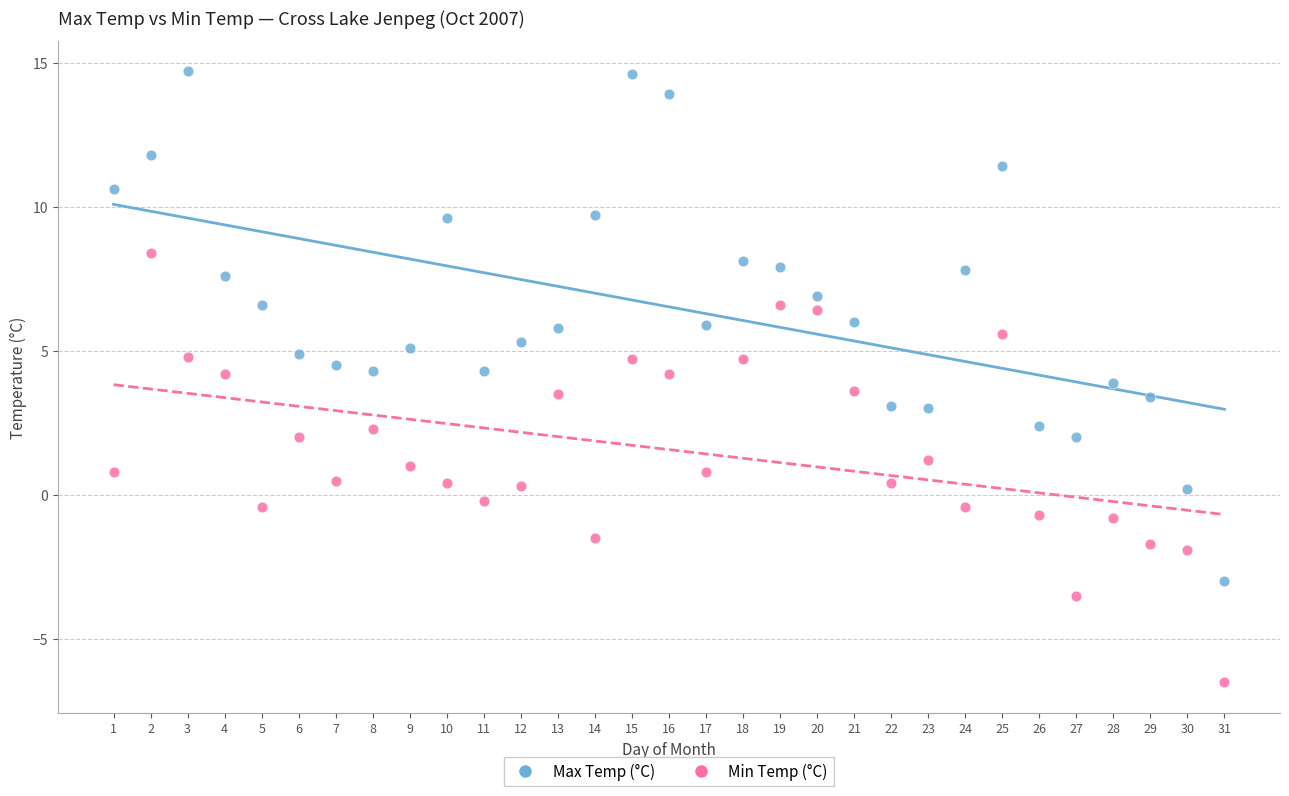

Which series contains the highest Y value?

Max Temp (°C)